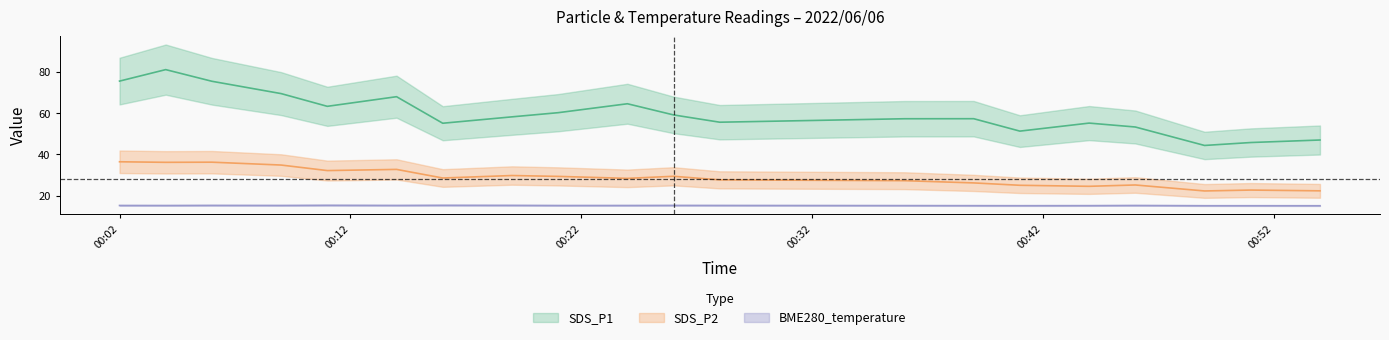

What is the value of the SDS_P2 point at the 17th from the left?

25.2